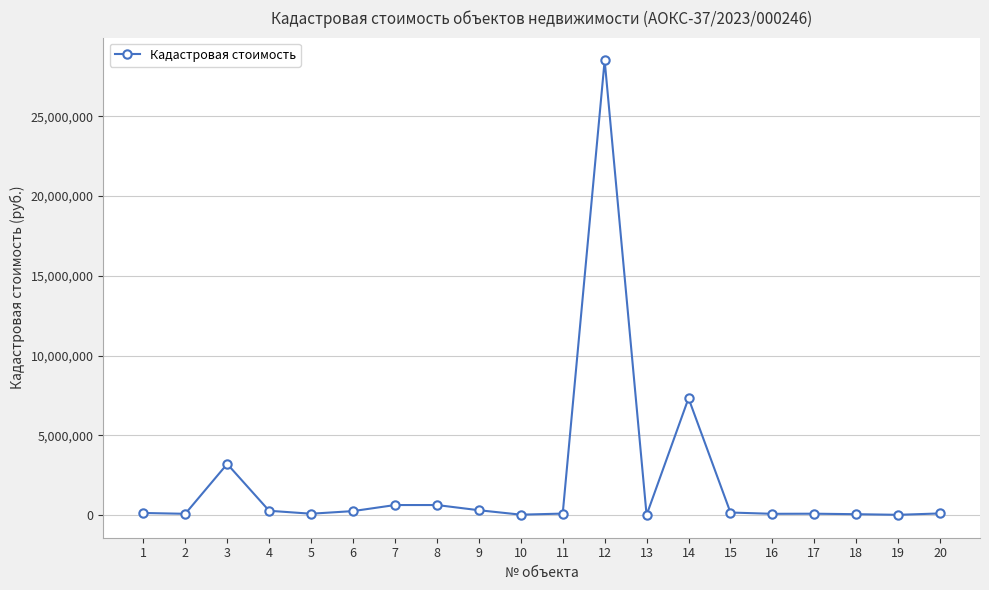

True or false: the data has more than 0 interior local peaks.

True